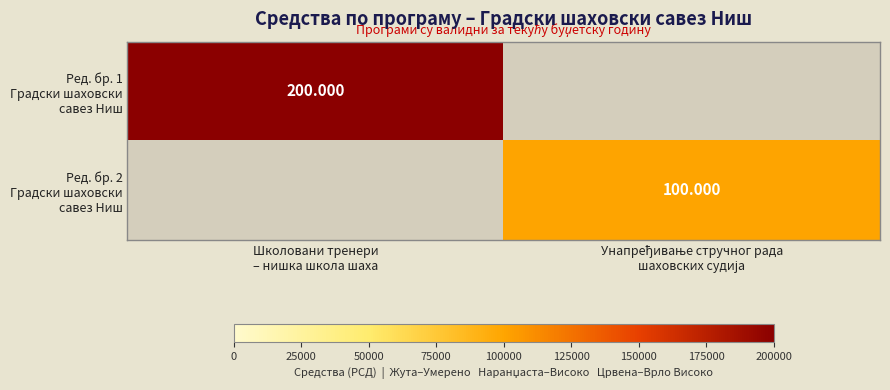

Which series changed the most between Школовани тренери – нишка школа шаха and Унапређивање стручног рада шаховских судија?

Ред. бр. 1 Градски шаховски савез Ниш